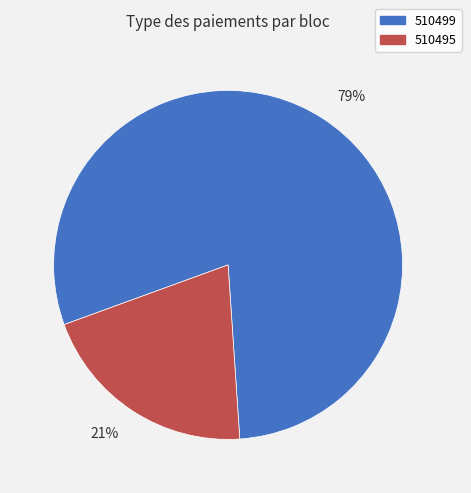

Count the number of slices in the pie.

2